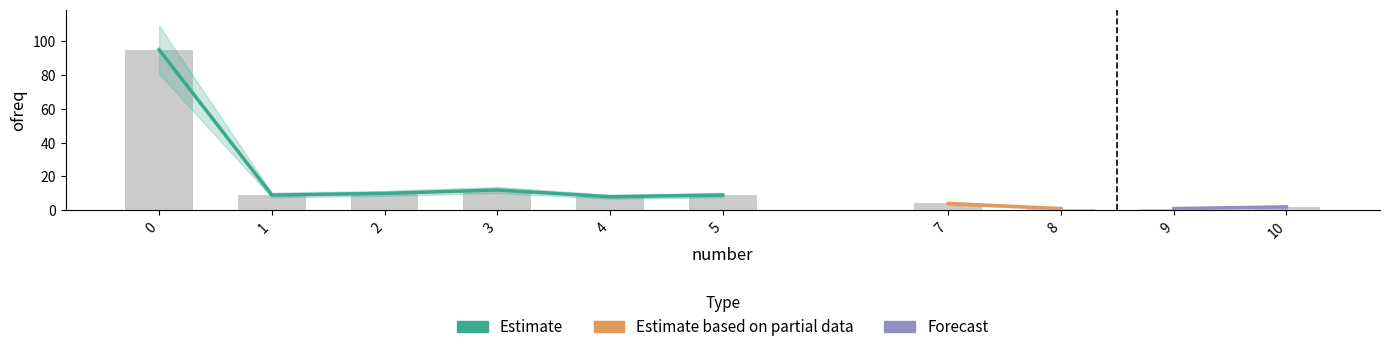

At which category does the chart reach its minimum across all series?

8